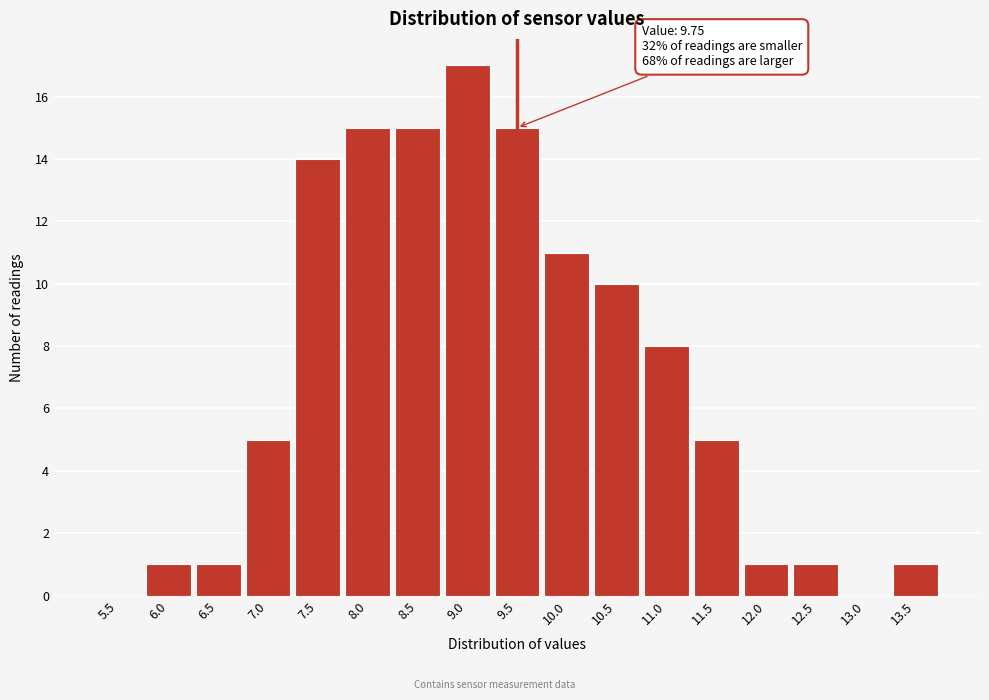

Reading left to right, what are all the values shown in this chart?

5.5=0	6.0=1	6.5=1	7.0=5	7.5=14	8.0=15	8.5=15	9.0=17	9.5=15	10.0=11	10.5=10	11.0=8	11.5=5	12.0=1	12.5=1	13.0=0	13.5=1